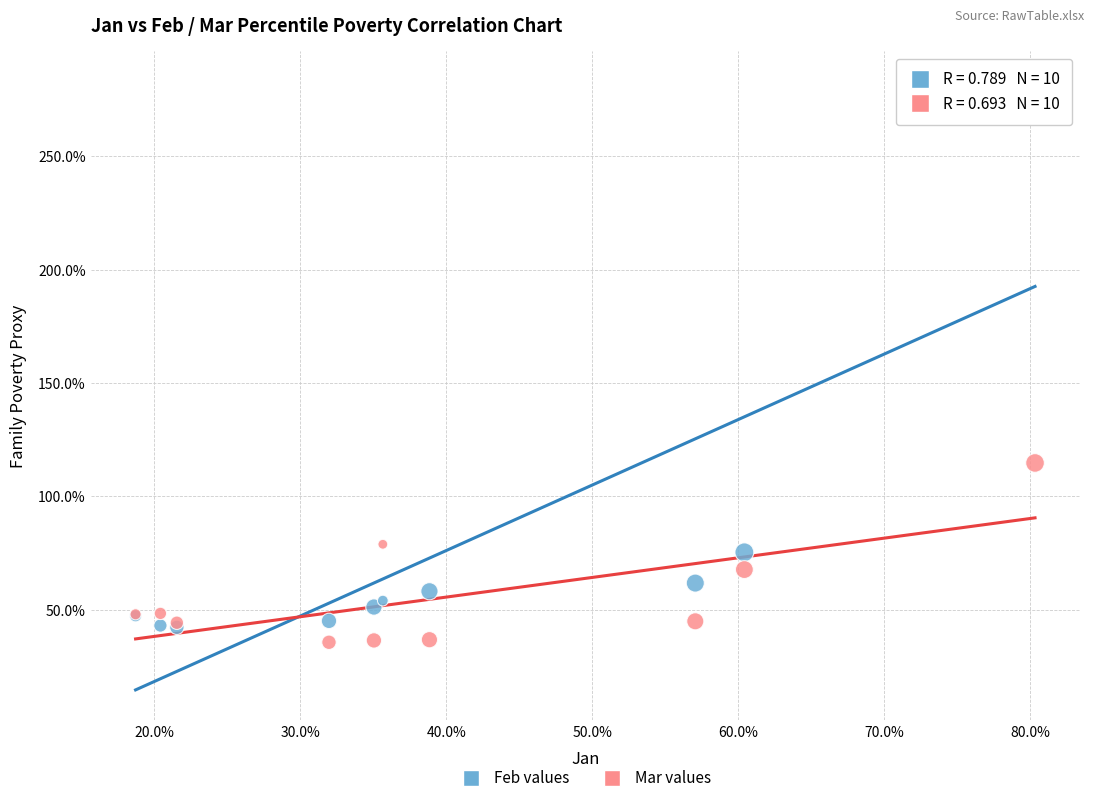

What are all the series names shown in the legend?

Feb values, Mar values